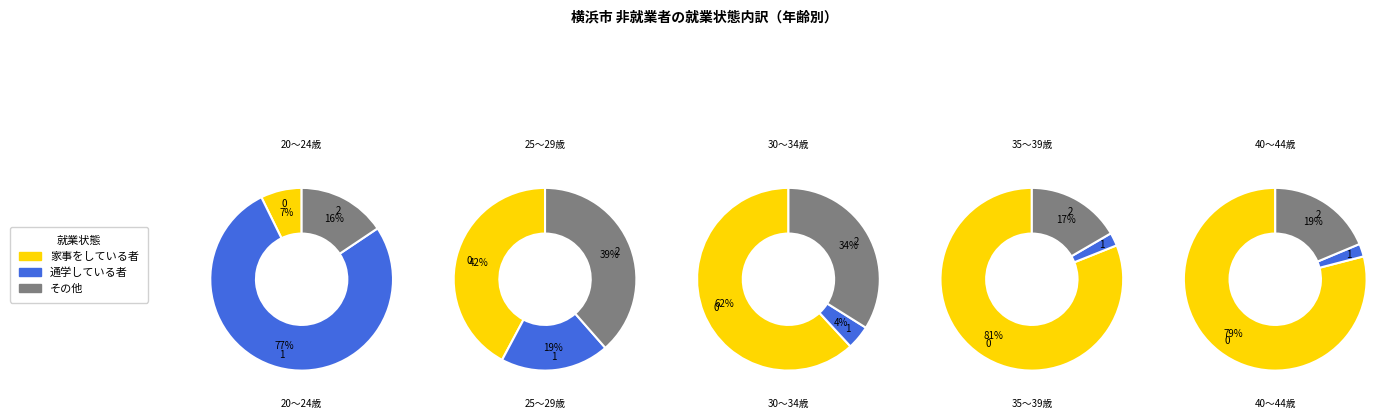

Does any single category account for the majority?

Yes